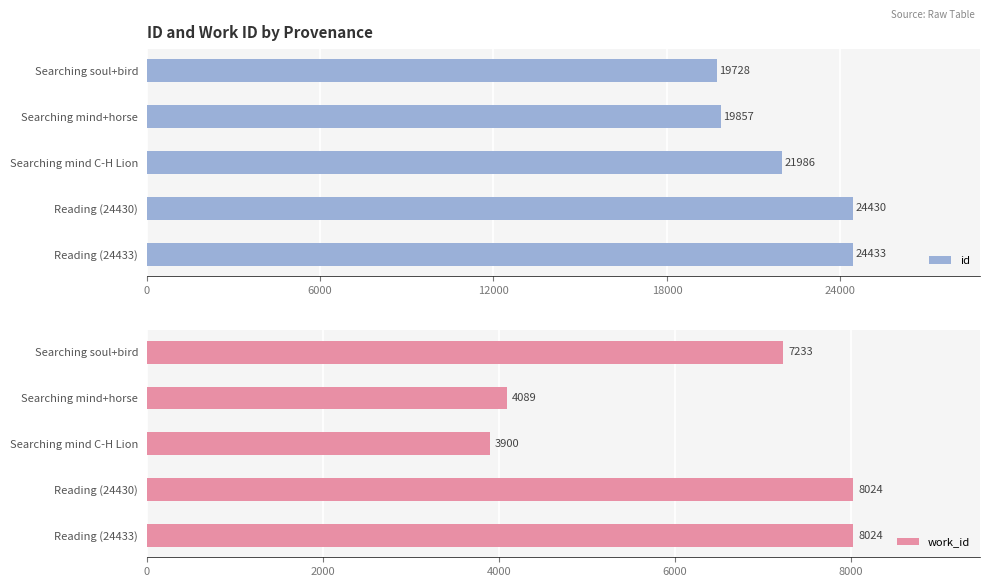

What is the difference between the work_id values at Searching mind C-H Lion and Searching soul+bird?

3333